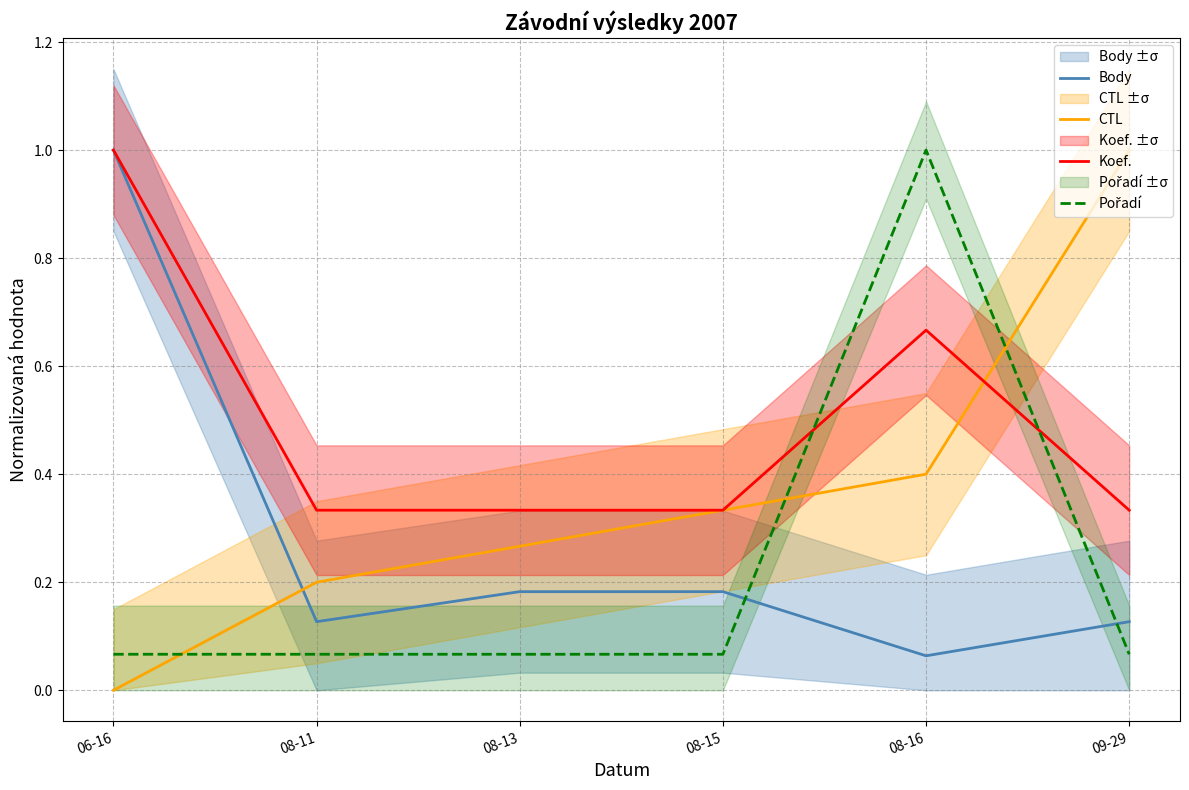

List the series in order of their overall mean, lowest first.

Pořadí, Body, CTL, Koef.